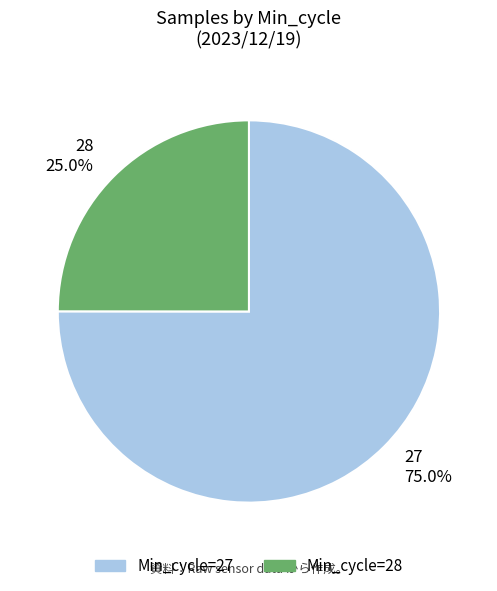

Approximately how many times larger is the value at 28 compared to 27?

0.3